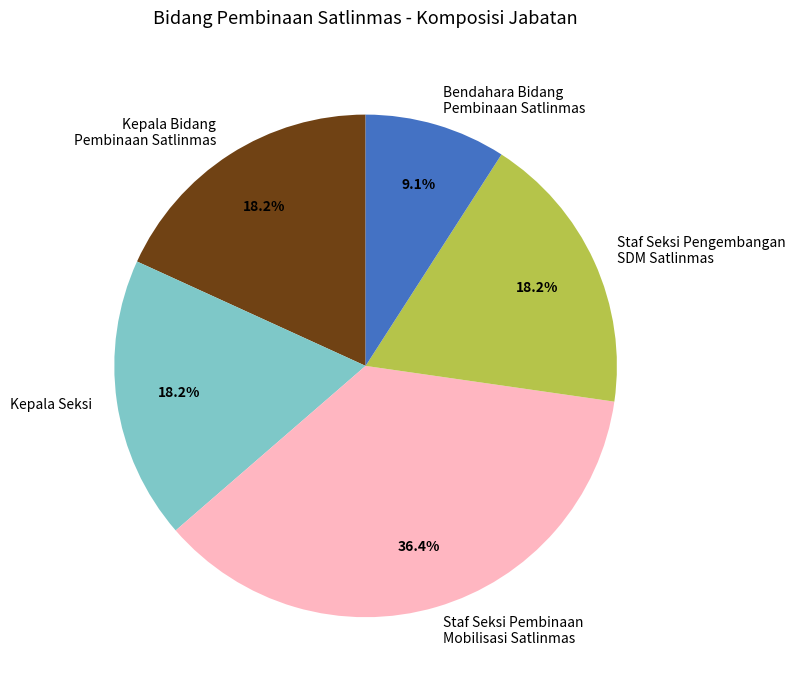

Approximately how many times larger is the value at Kepala Seksi compared to Staf Seksi Pengembangan SDM Satlinmas?

1.0